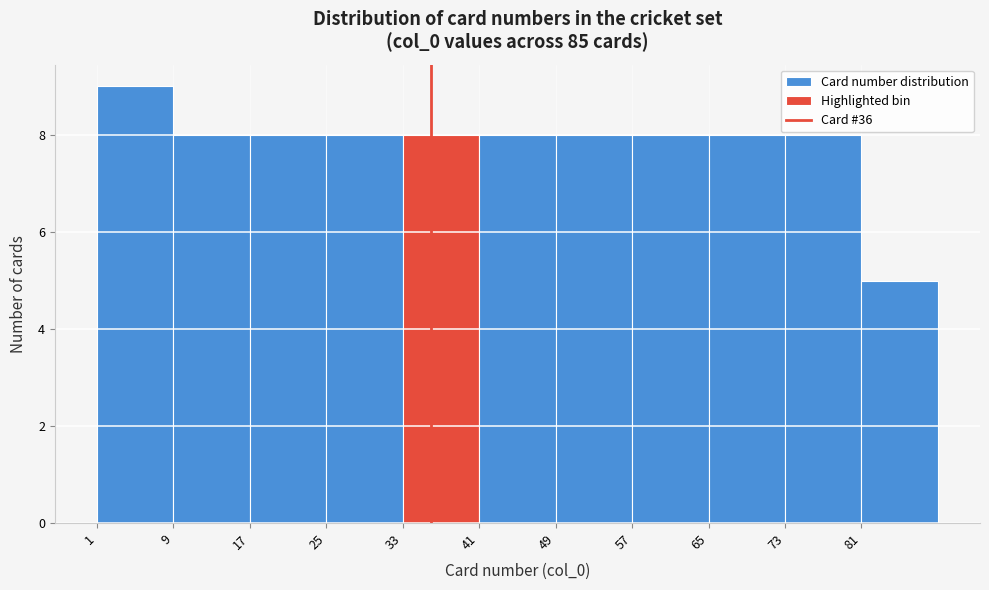

Reading left to right, transcribe this chart: for each bar, give the range it covers on the x-axis and its height. The values are not printed on the chart, so give them approximately, as read against the axis.

1 to 9: 9
9 to 17: 8
17 to 25: 8
25 to 33: 8
33 to 41: 8
41 to 49: 8
49 to 57: 8
57 to 65: 8
65 to 73: 8
73 to 81: 8
81 to 89: 5